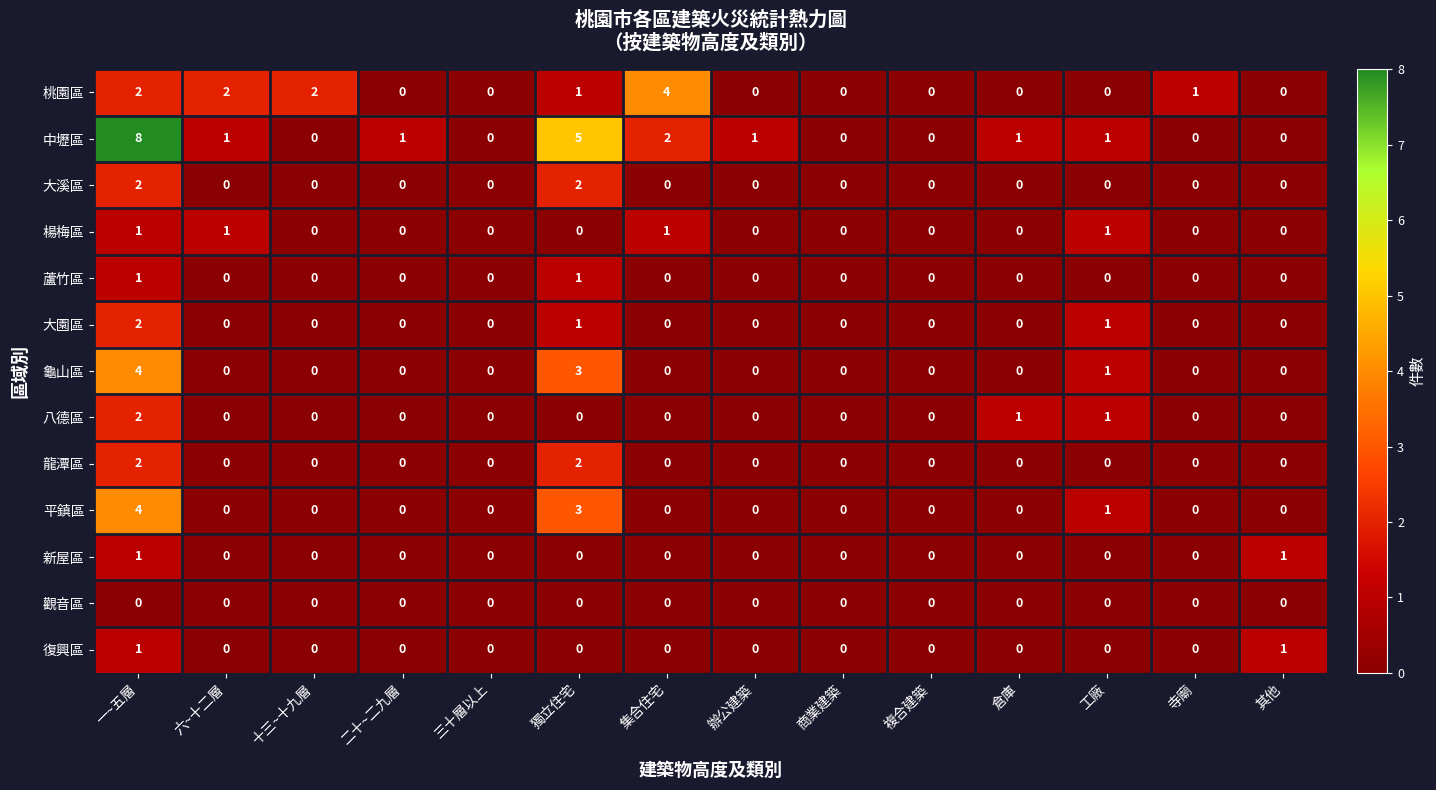

What is the sum of all 大園區 values?

4